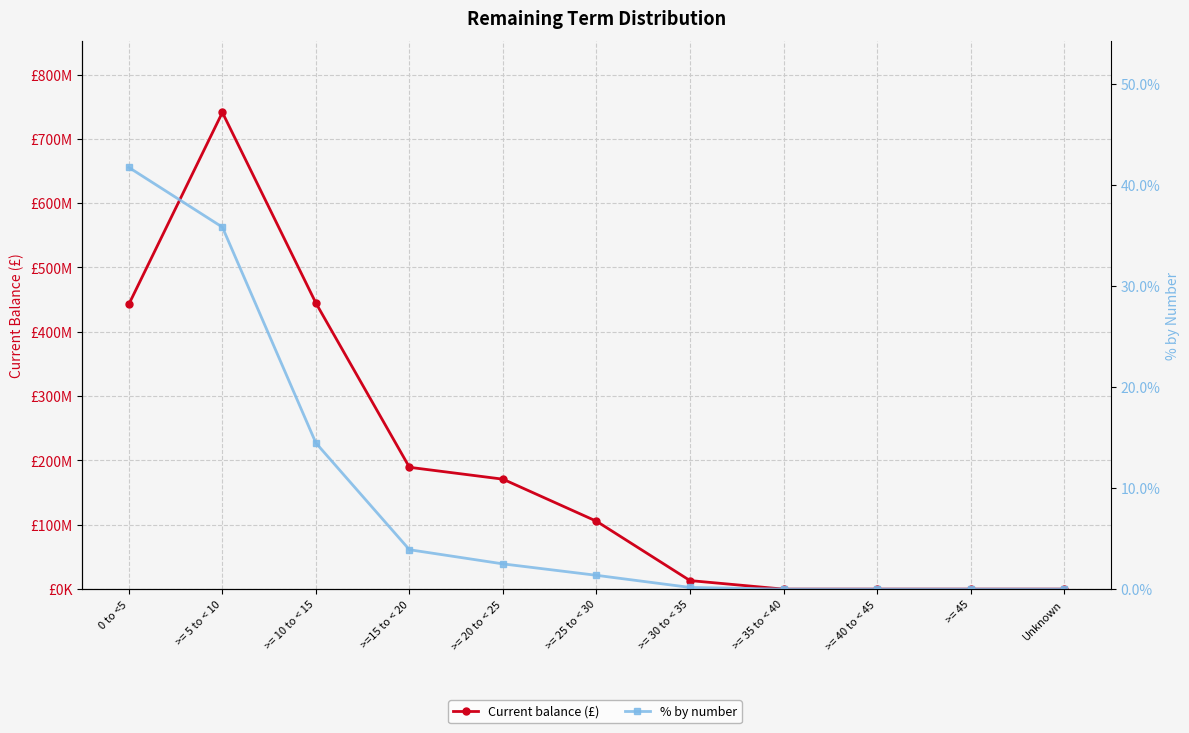

The Current balance (£) series shows 770140484.3 at 0 to <5. True or false?

False